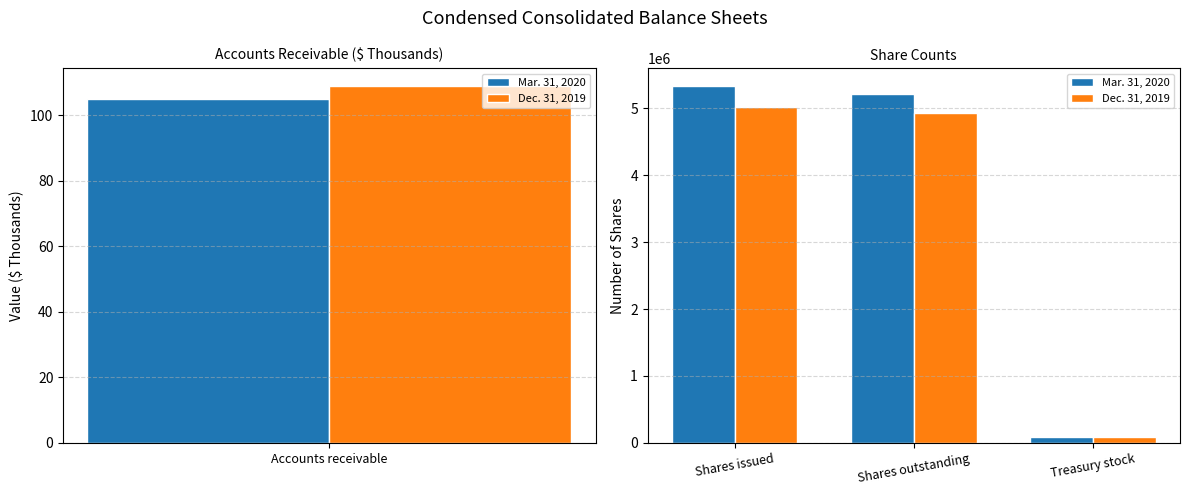

List the series in order of their overall mean, highest first.

Mar. 31, 2020, Dec. 31, 2019